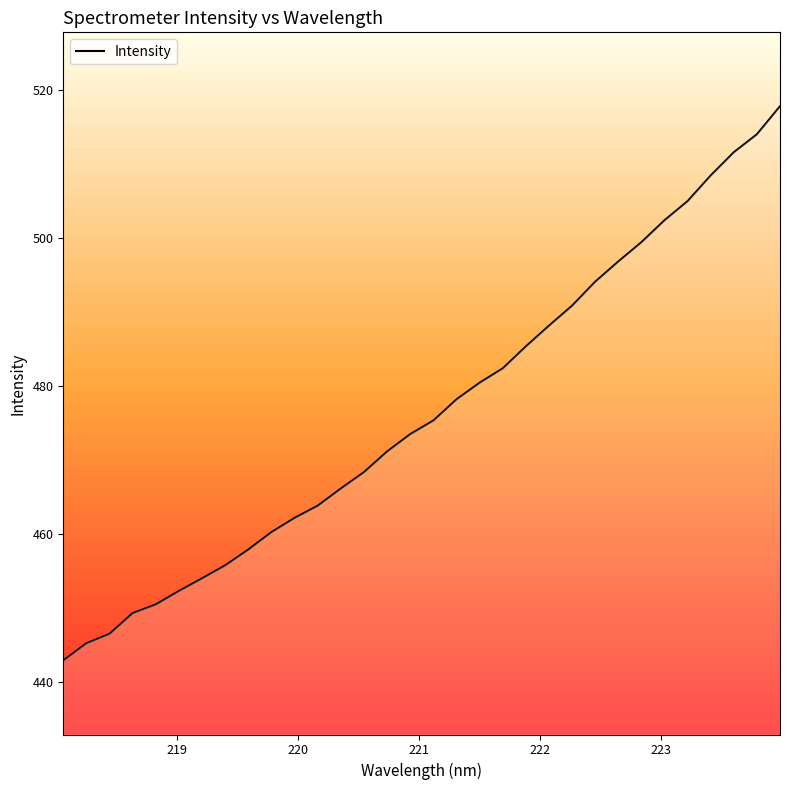

What is the greatest value displayed?

517.8